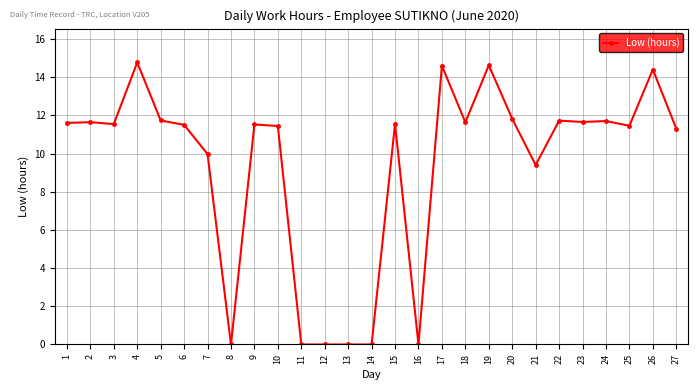

What is the change in value from 7 to 8?

-10.0